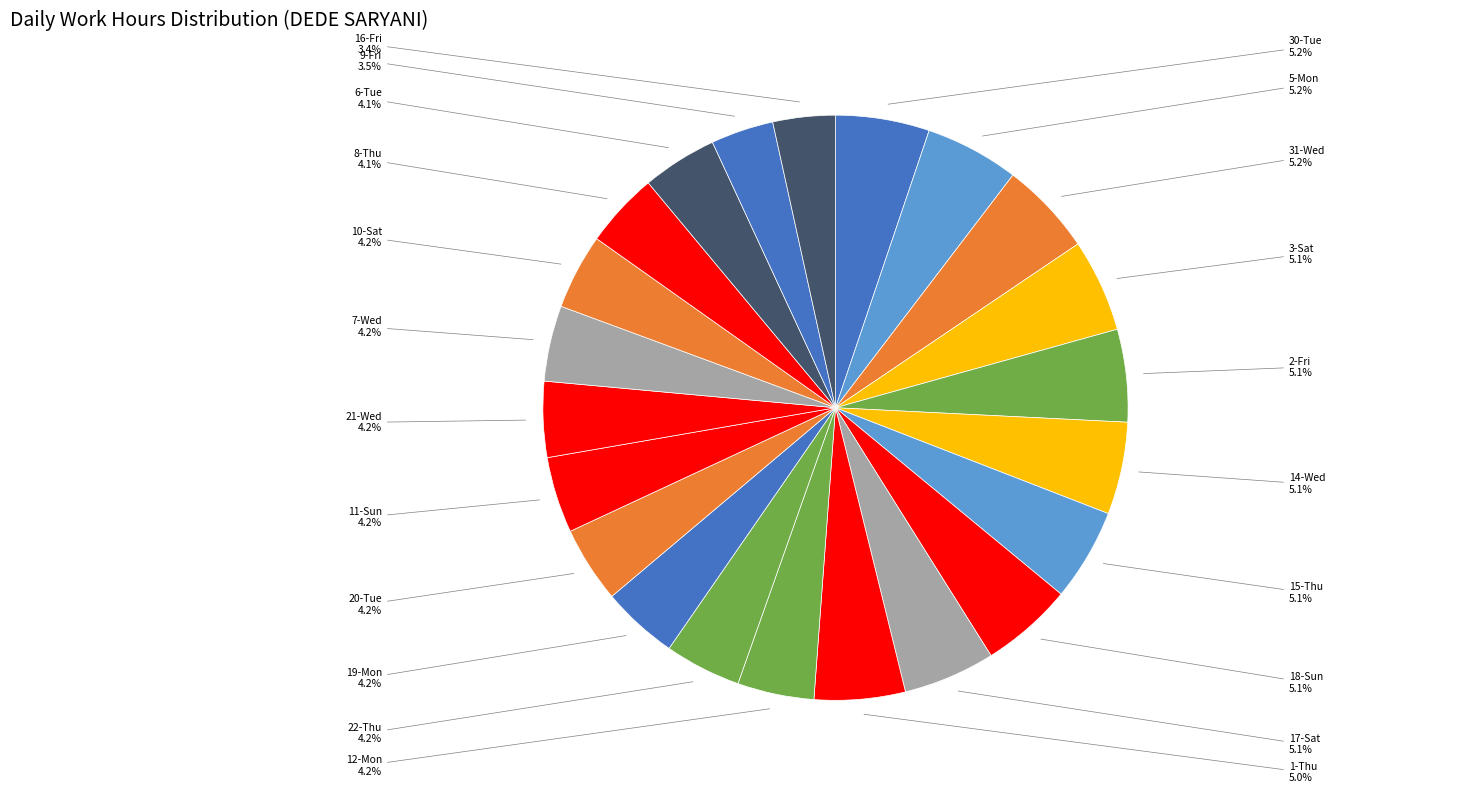

How many slices are in this pie chart?

22